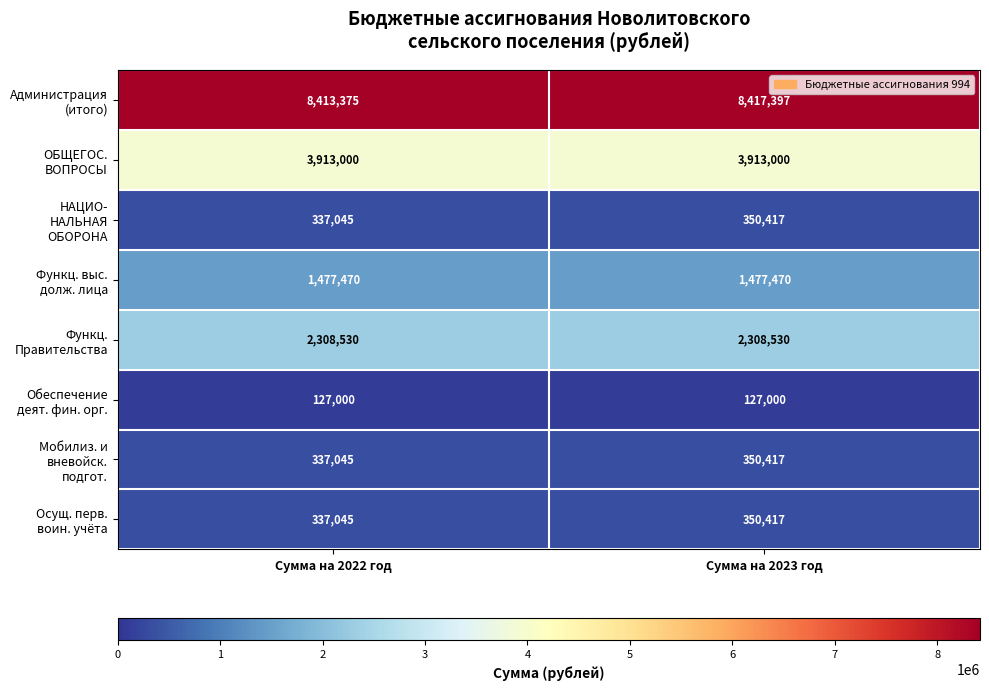

At which category is the sum across all series the highest?

Сумма на 2023 год